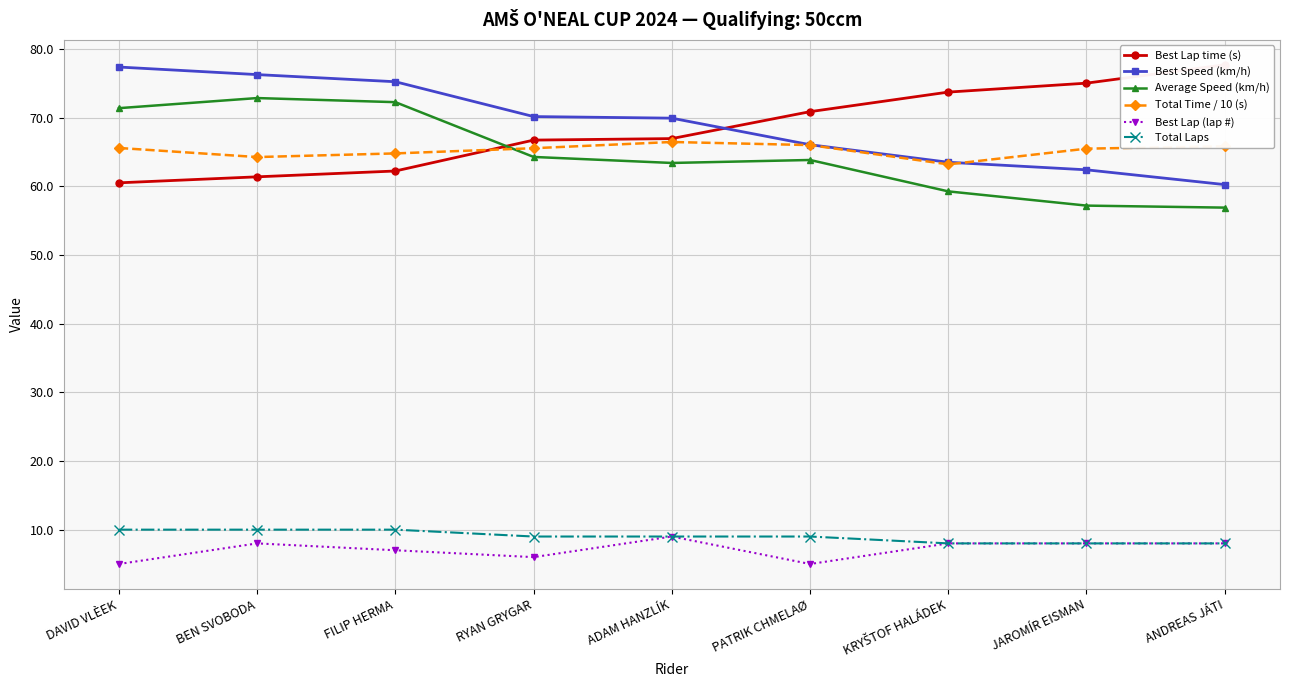

In Total Time / 10 (s), how many points are lower than both neighbors (excluding endpoints)?

2